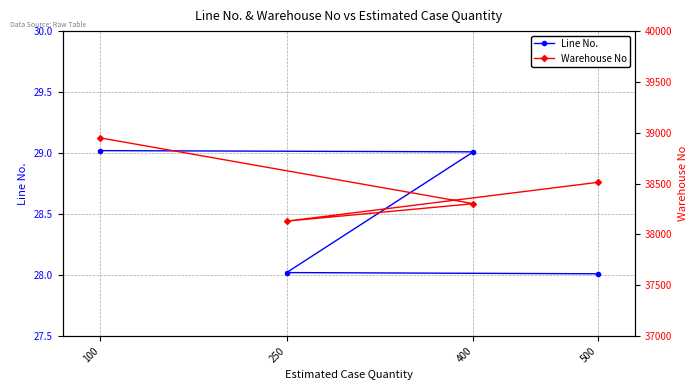

What is the label of the 1st point from the left?

500